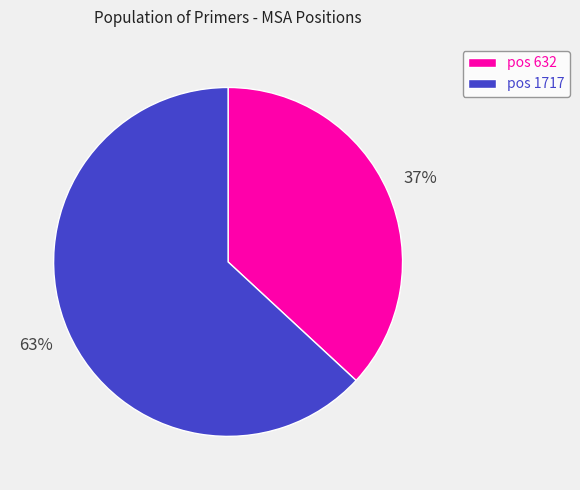

Which has a higher value, pos 1717 or pos 632?

pos 1717